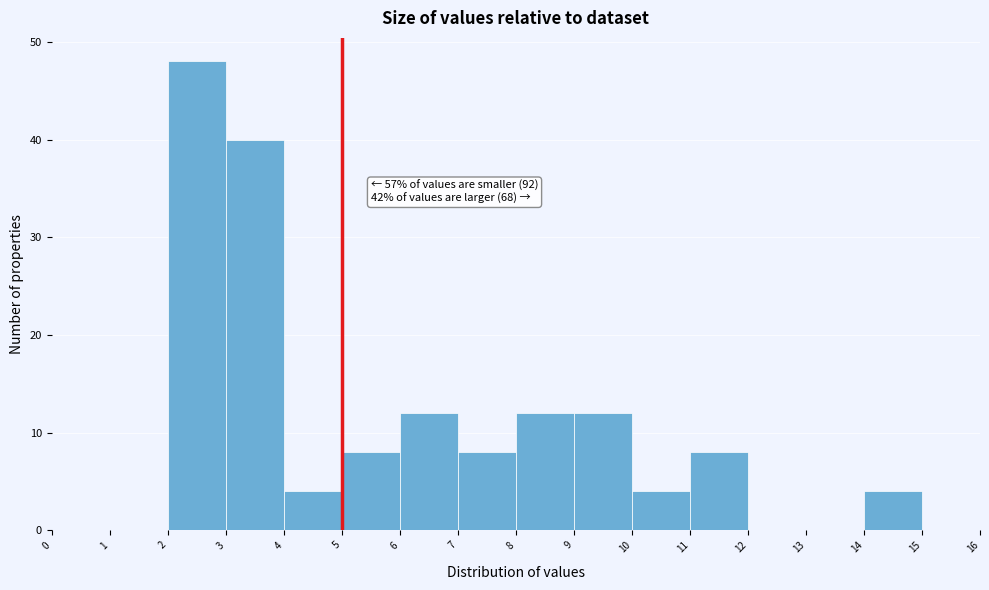

Over which range of the x-axis is the bar tallest?

2 to 3